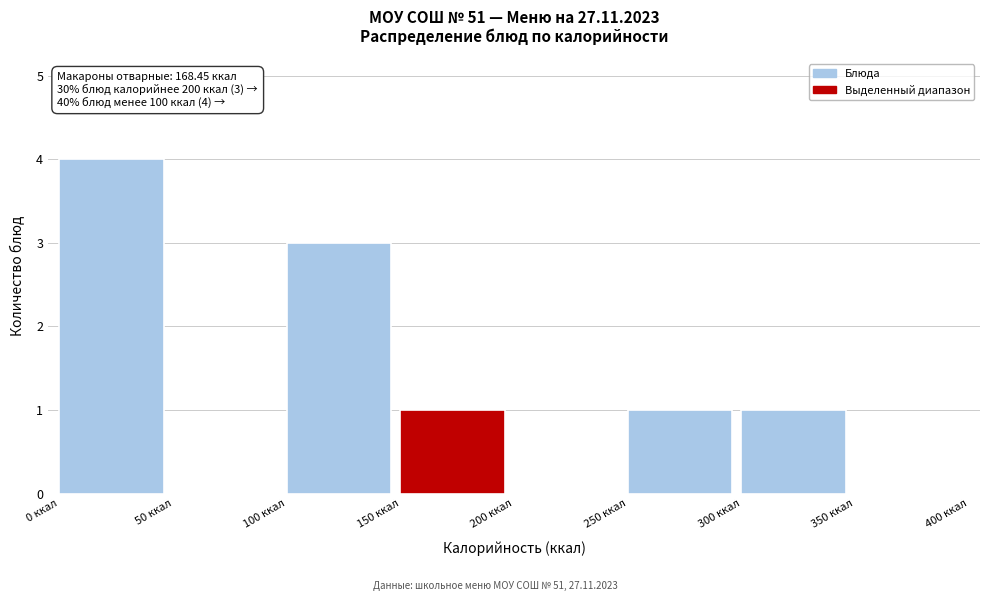

Which range on the x-axis has the tallest bar?

0 to 50